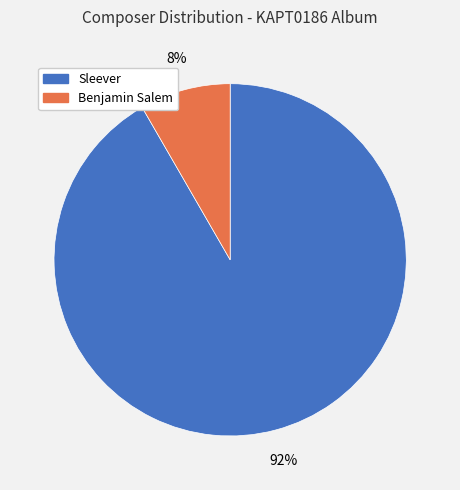

Combined, do Benjamin Salem and Sleever account for over 50%?

Yes